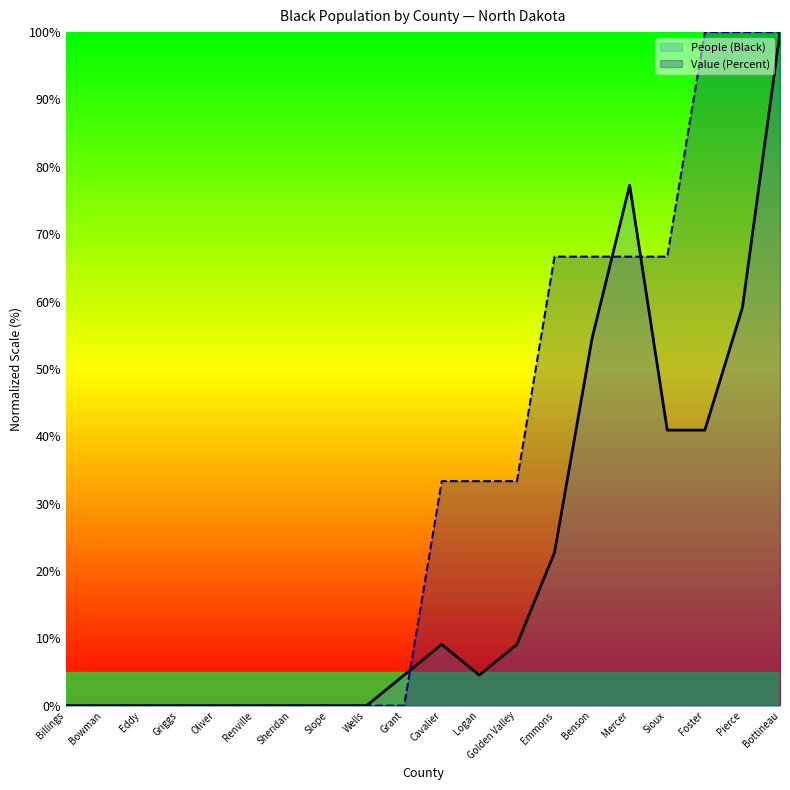

Rank the series by their maximum value, from highest to lowest.

People (Black) line, Value (Percent) line